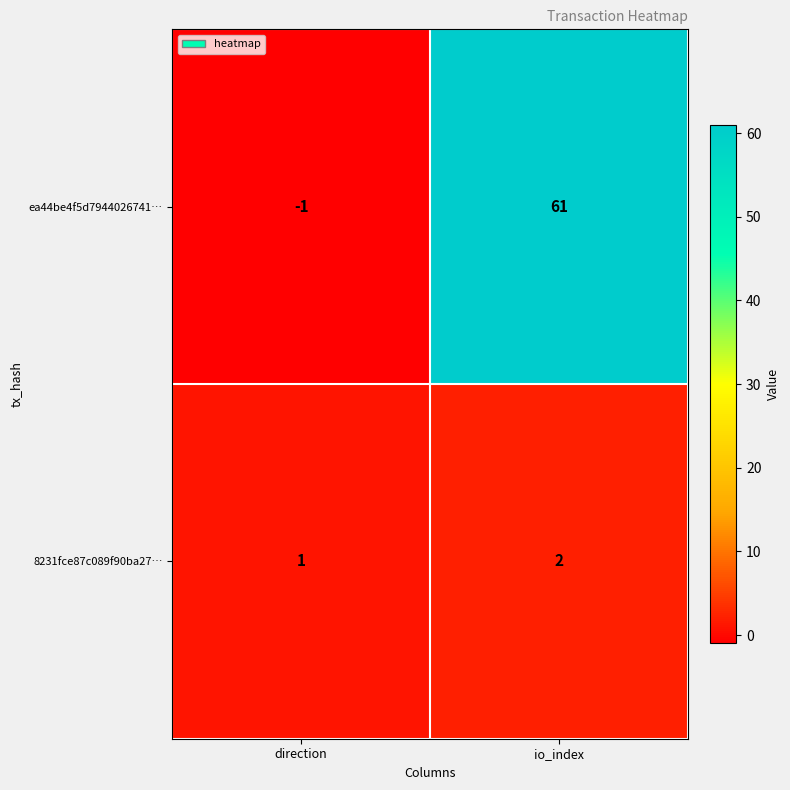

Reading left to right, list all the values displayed in this chart.

ea44be4f5d7944026741…: direction=-1	io_index=61
8231fce87c089f90ba27…: direction=1	io_index=2